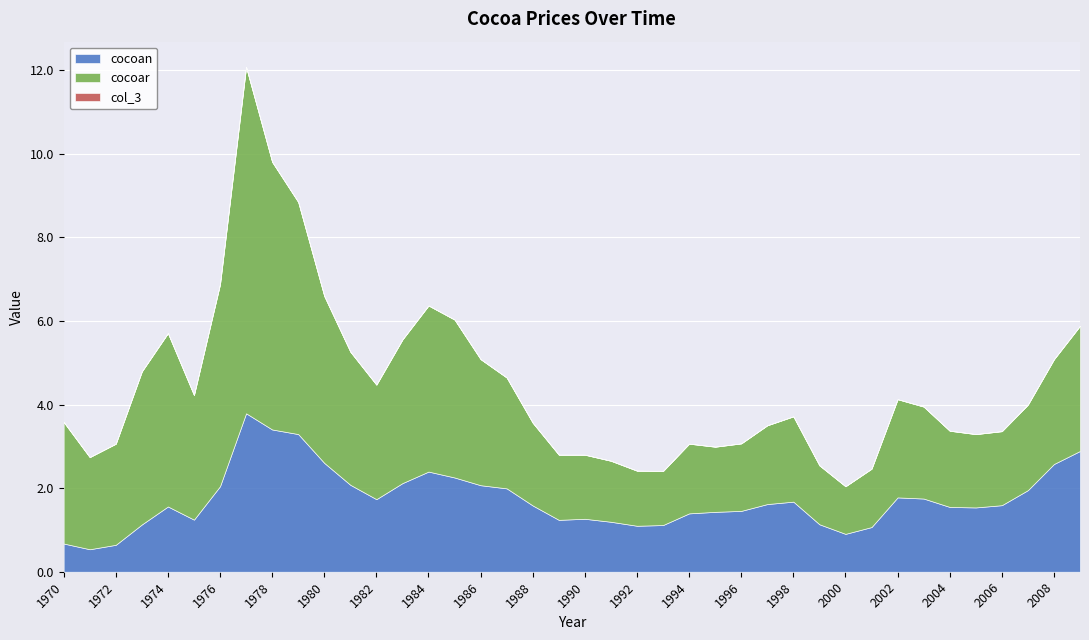

What is the approximate value of cocoar at 1997?

1.9